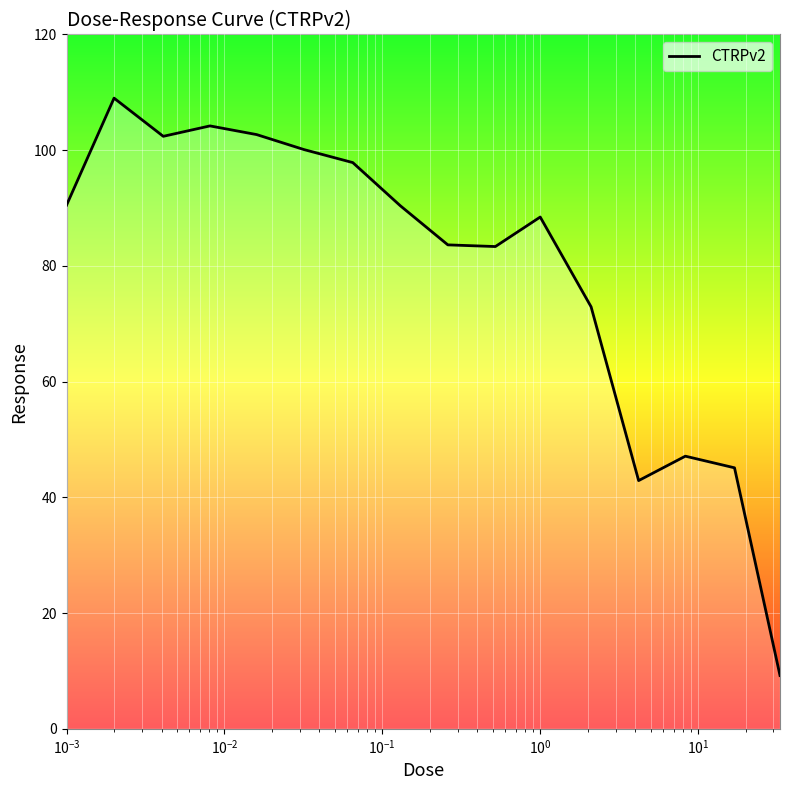

What is the difference between the maximum and minimum values?

99.8